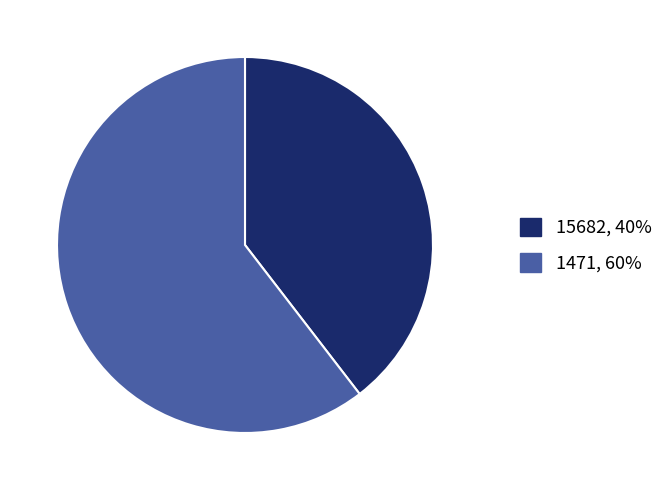

Which has a higher value, 15682 or 1471?

1471